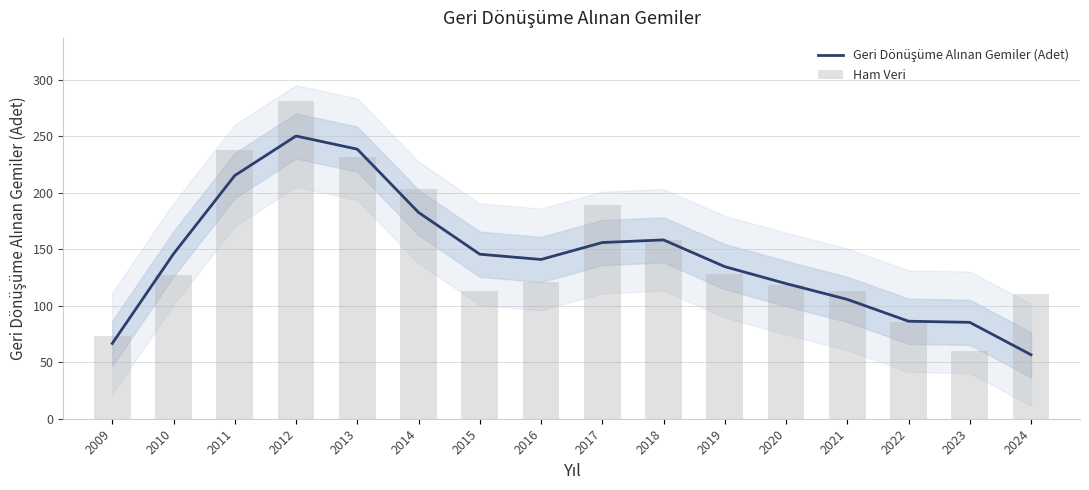

What is the difference between the maximum and second lowest values in the Ham Veri series?

208.0